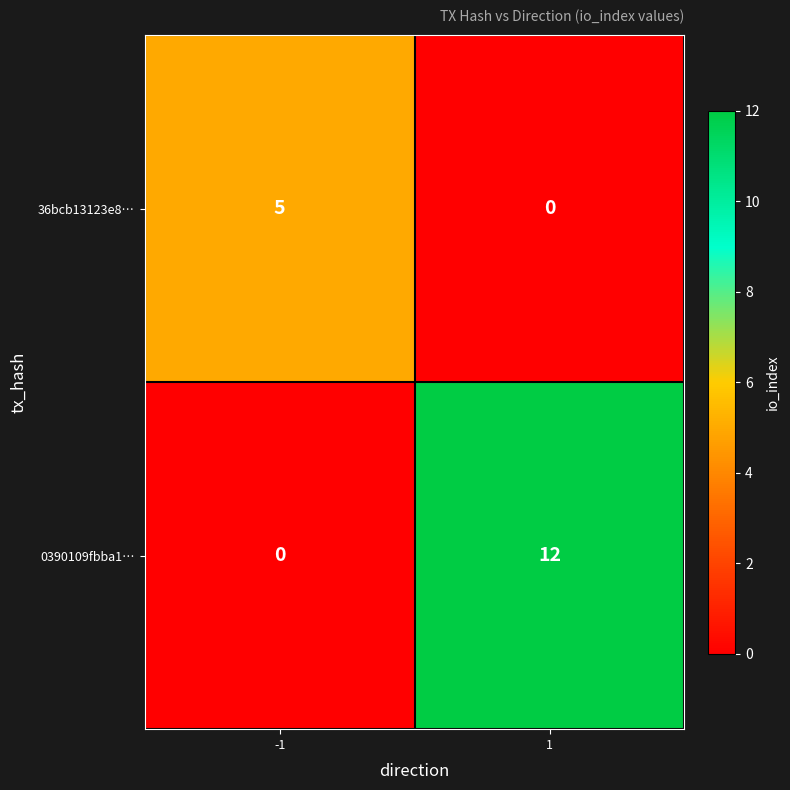

The 0390109fbba1… series shows 0 at -1. True or false?

True